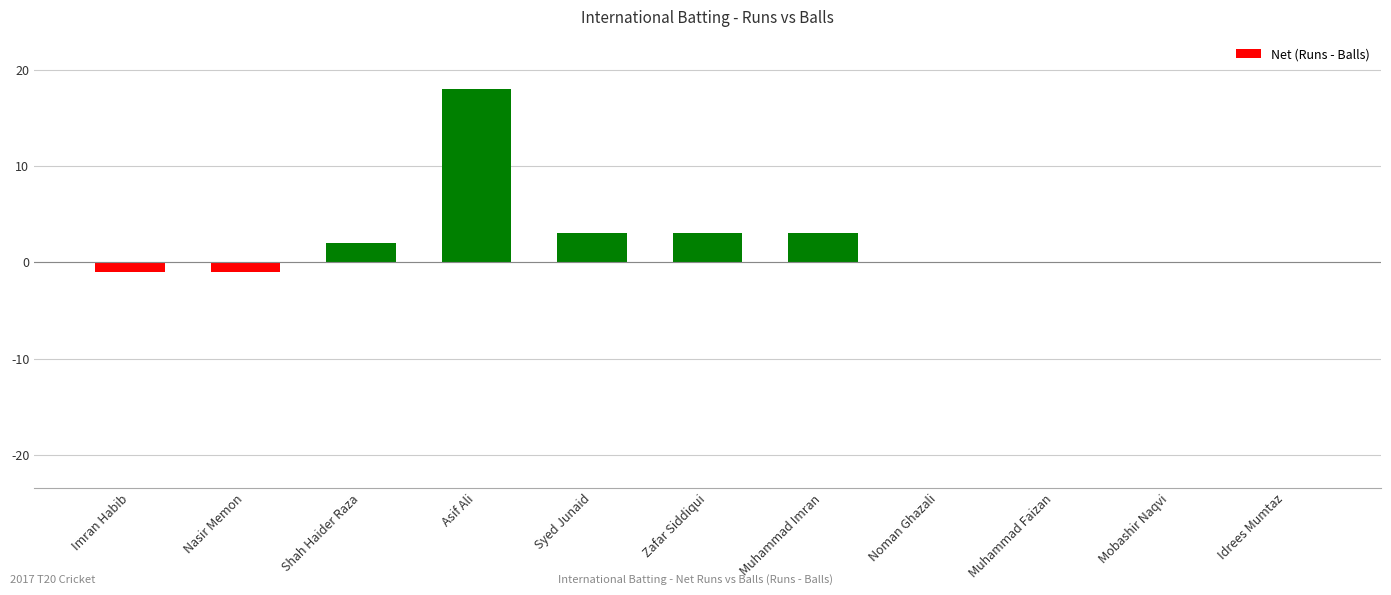

The chart shows a value of 1 at Syed Junaid. True or false?

False